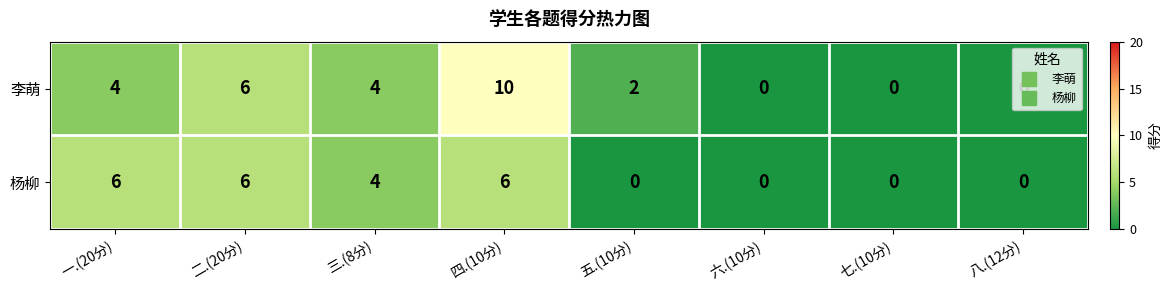

Which series changed the most between 二.(20分) and 四.(10分)?

李萌